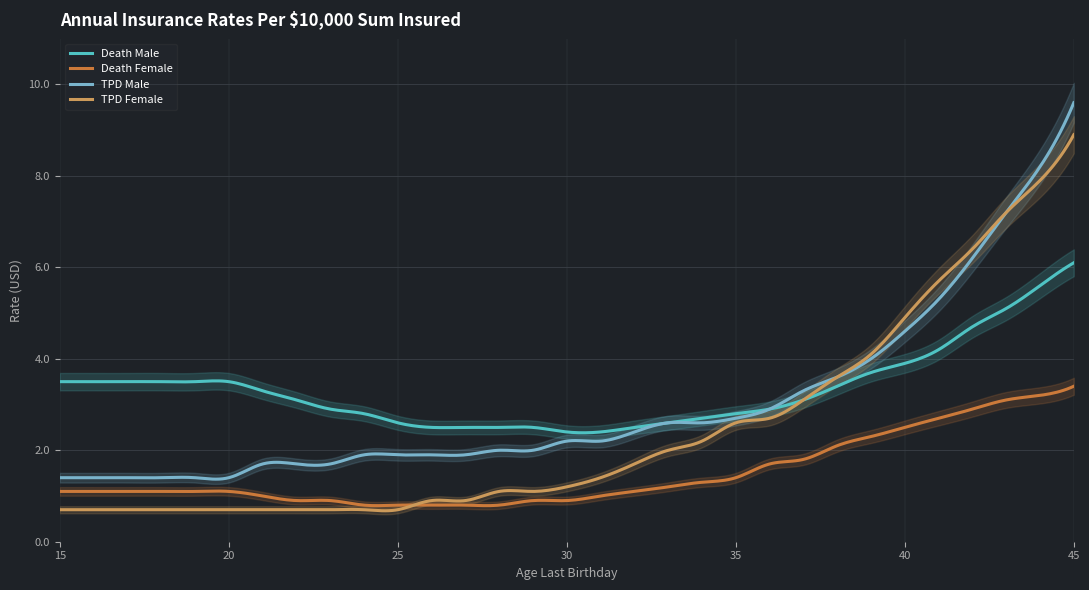

Reading right to left, extract all data points from this chart.

Death Male: 6.1	5.6	5.1	4.7	4.2	3.9	3.7	3.4	3.1	2.9	2.8	2.7	2.6	2.5	2.4	2.4	2.5	2.5	2.5	2.5	2.6	2.8	2.9	3.1	3.3	3.5	3.5	3.5	3.5	3.5	3.5
Death Female: 3.4	3.2	3.1	2.9	2.7	2.5	2.3	2.1	1.8	1.7	1.4	1.3	1.2	1.1	1.0	0.9	0.9	0.8	0.8	0.8	0.8	0.8	0.9	0.9	1.0	1.1	1.1	1.1	1.1	1.1	1.1
TPD Male: 9.6	8.2	7.2	6.2	5.3	4.6	4.0	3.6	3.3	2.9	2.7	2.6	2.6	2.4	2.2	2.2	2.0	2.0	1.9	1.9	1.9	1.9	1.7	1.7	1.7	1.4	1.4	1.4	1.4	1.4	1.4
TPD Female: 8.9	7.9	7.2	6.4	5.7	4.9	4.1	3.6	3.1	2.7	2.6	2.2	2.0	1.7	1.4	1.2	1.1	1.1	0.9	0.9	0.7	0.7	0.7	0.7	0.7	0.7	0.7	0.7	0.7	0.7	0.7